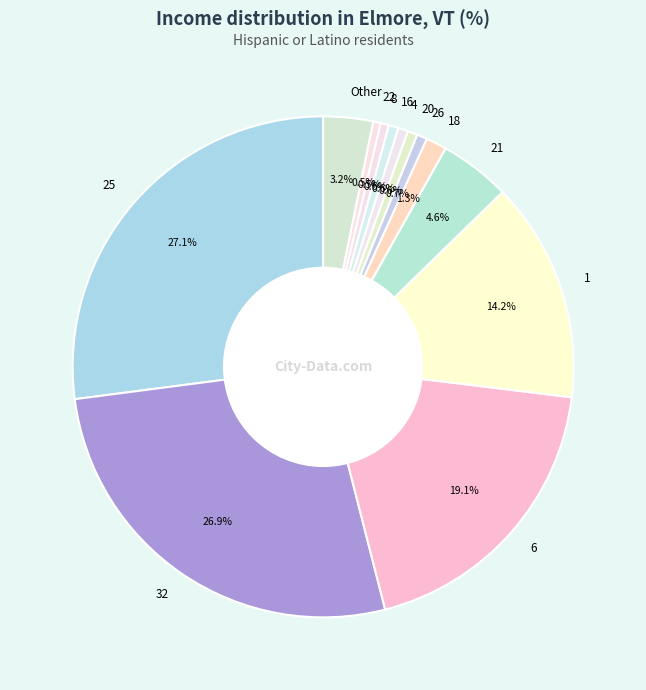

What percentage is NOT represented by 26?

99.3%